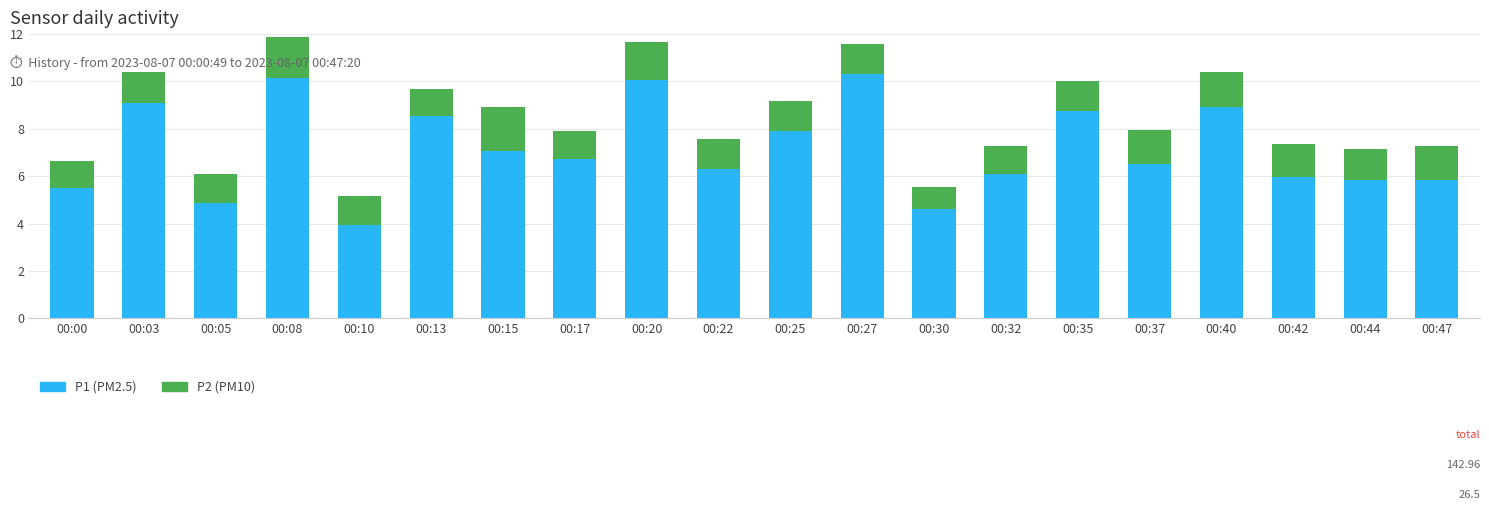

Which category has the lowest value in the P1 (PM2.5) series?

00:10